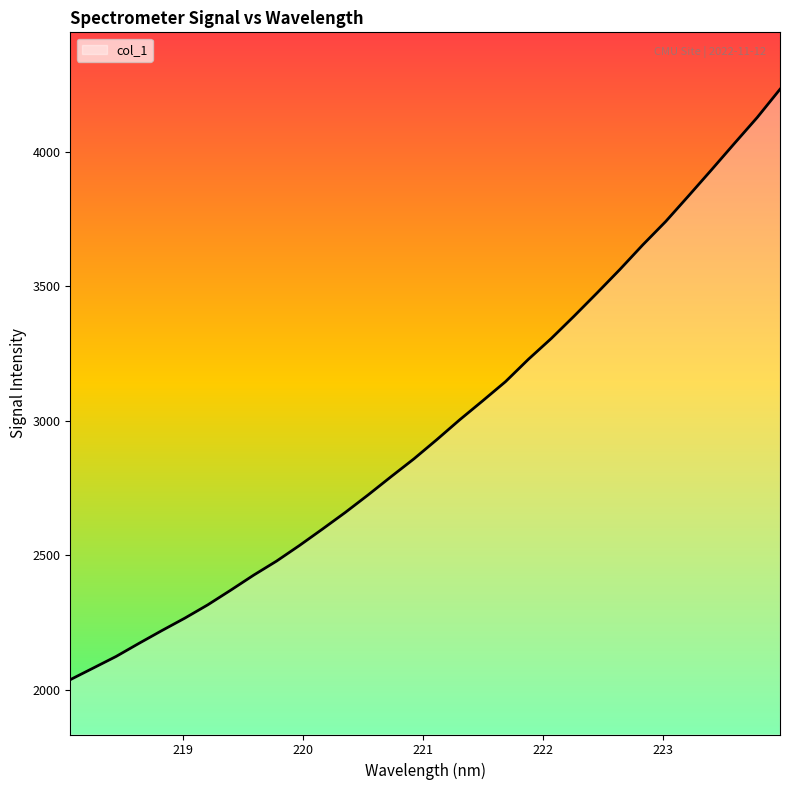

What is the minimum value shown in the chart?

2038.0